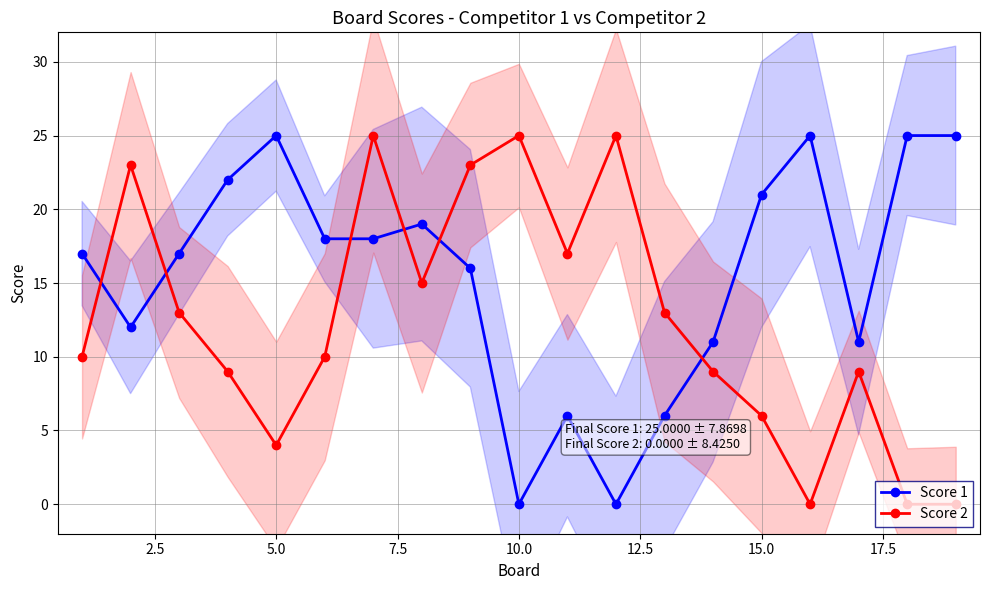

The Score 2 series shows 39 at 10.0. True or false?

False